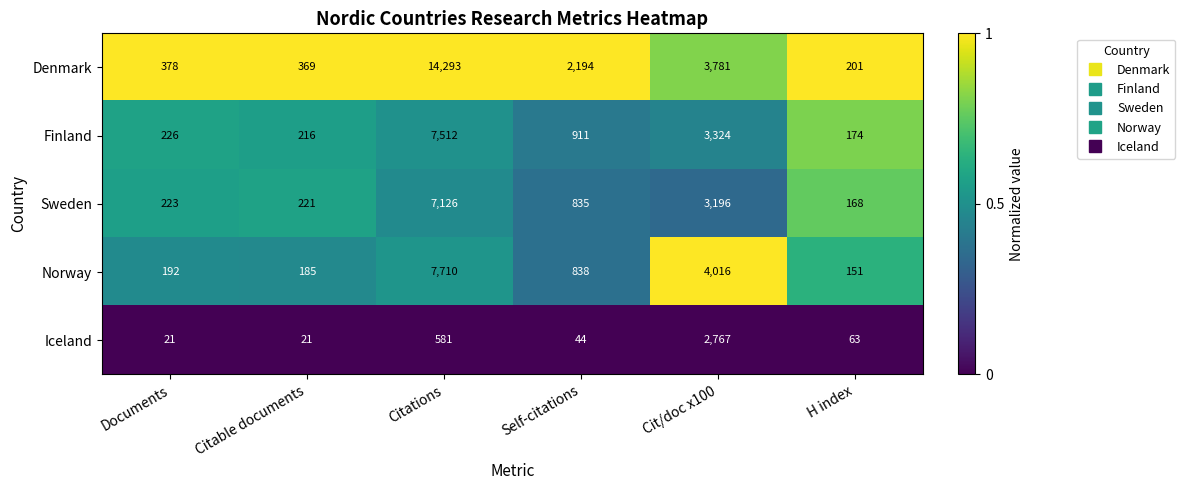

Reading right to left, list all the values displayed in this chart.

Denmark: 201	3781	2194	14293	369	378
Finland: 174	3324	911	7512	216	226
Sweden: 168	3196	835	7126	221	223
Norway: 151	4016	838	7710	185	192
Iceland: 63	2767	44	581	21	21